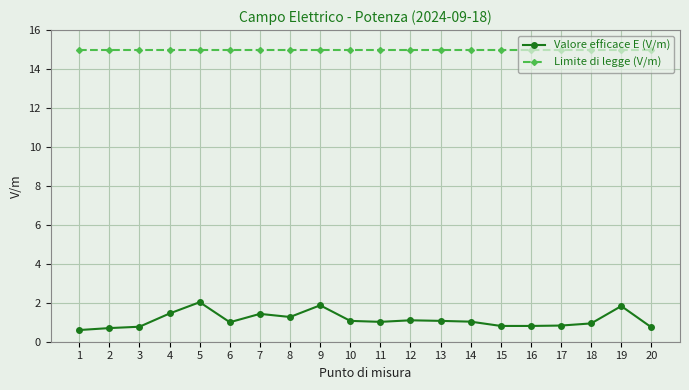

At how many categories does at least one series exceed 6?

20